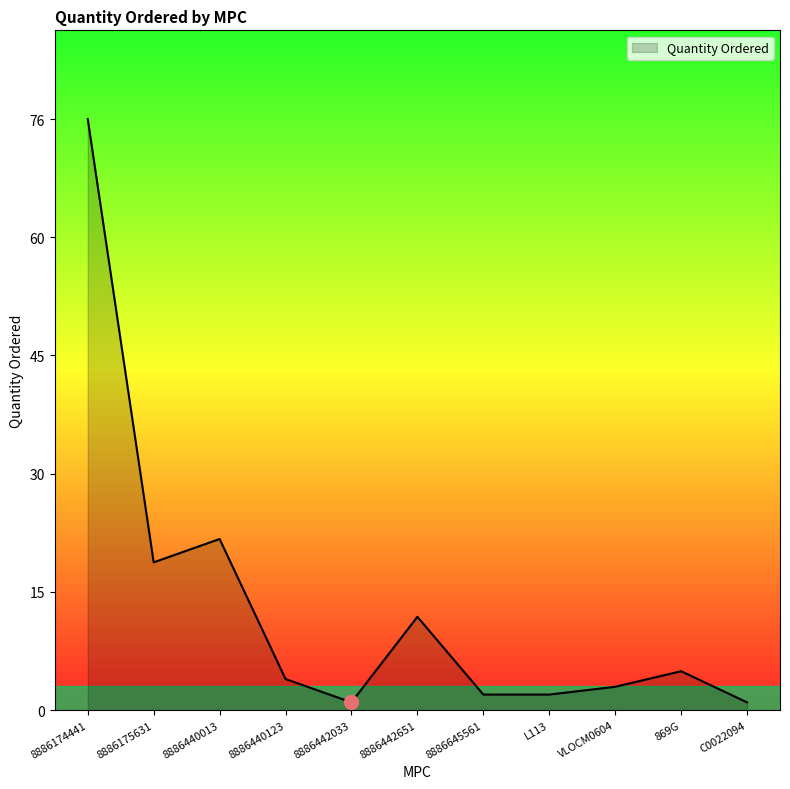

What is the difference between the values at 8886442033 and 8886174441?

75